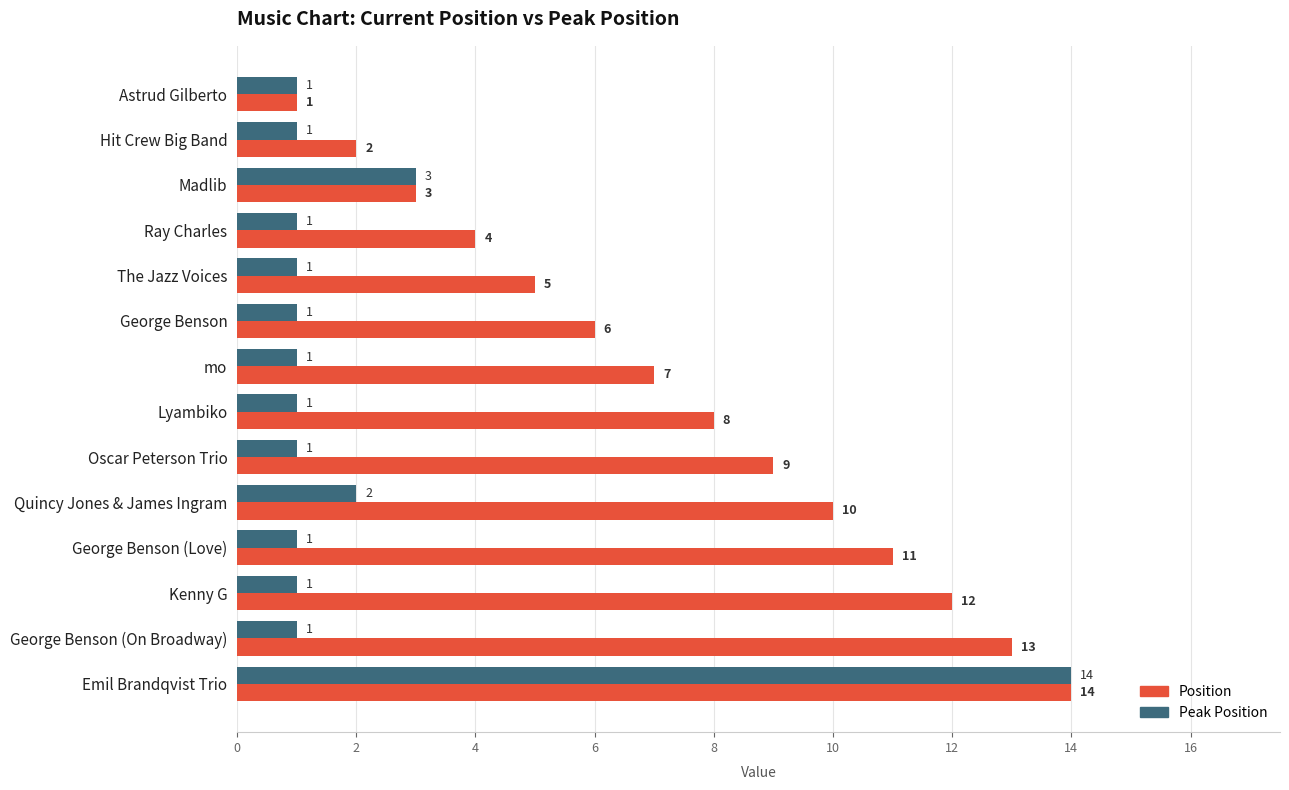

List the labels in order of Position value, largest first.

Emil Brandqvist Trio, George Benson (On Broadway), Kenny G, George Benson (Love), Quincy Jones & James Ingram, Oscar Peterson Trio, Lyambiko, mo, George Benson, The Jazz Voices, Ray Charles, Madlib, Hit Crew Big Band, Astrud Gilberto